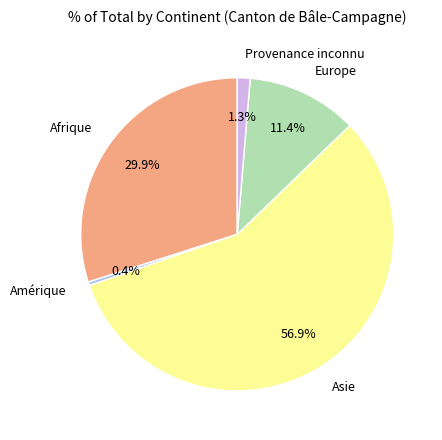

What is the smallest slice in the pie chart?

Amérique